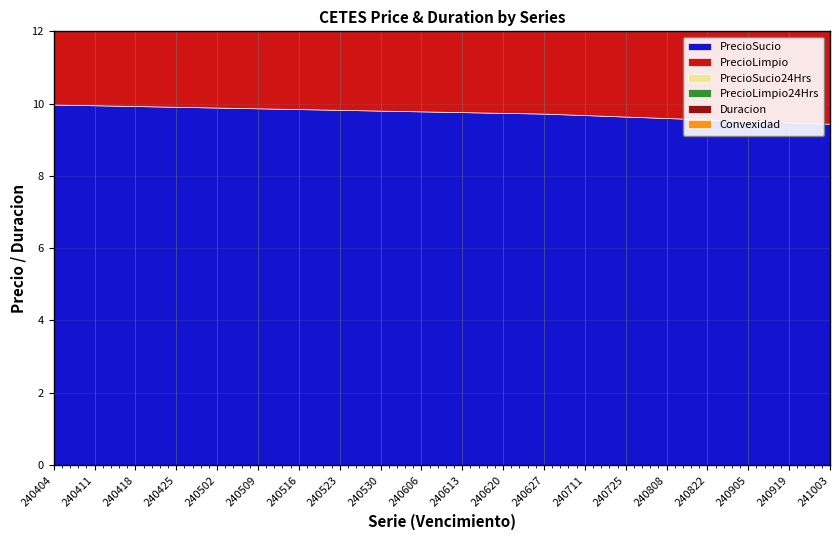

The Duracion series shows 0.2 at 240725. True or false?

False